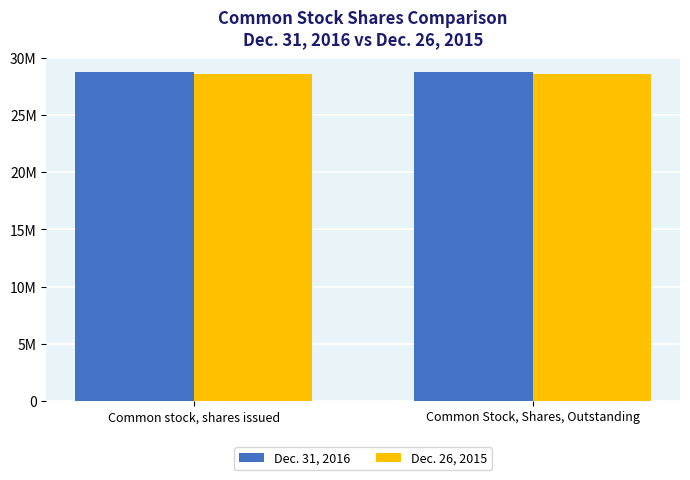

What are all the series names shown in the legend?

Dec. 31, 2016, Dec. 26, 2015